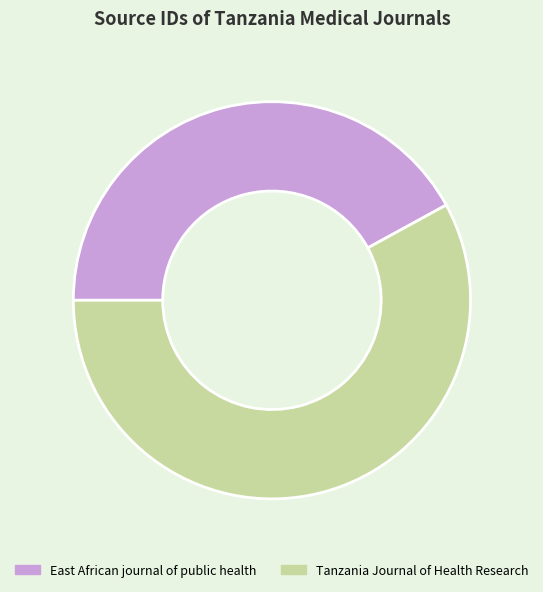

Does any single category account for the majority?

Yes